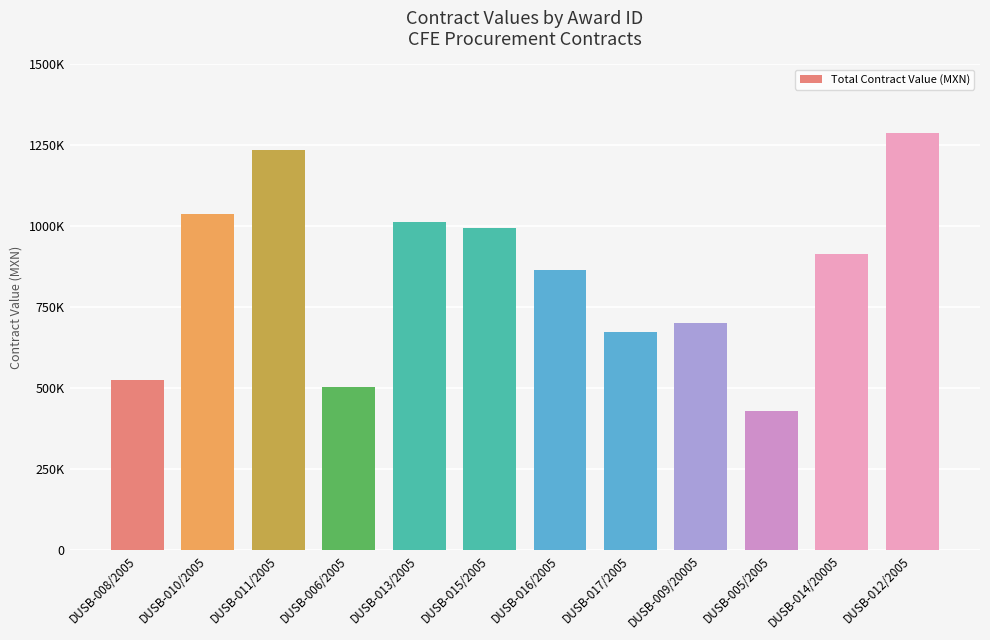

Does the chart contain any negative values?

No